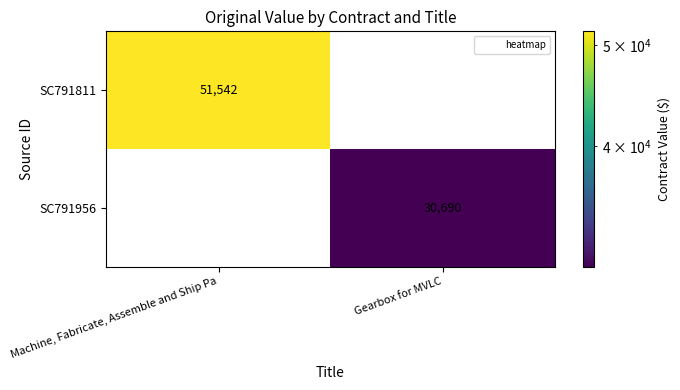

What is the difference between the SC791956 values at Machine, Fabricate, Assemble and Ship Pa and Gearbox for MVLC?

30690